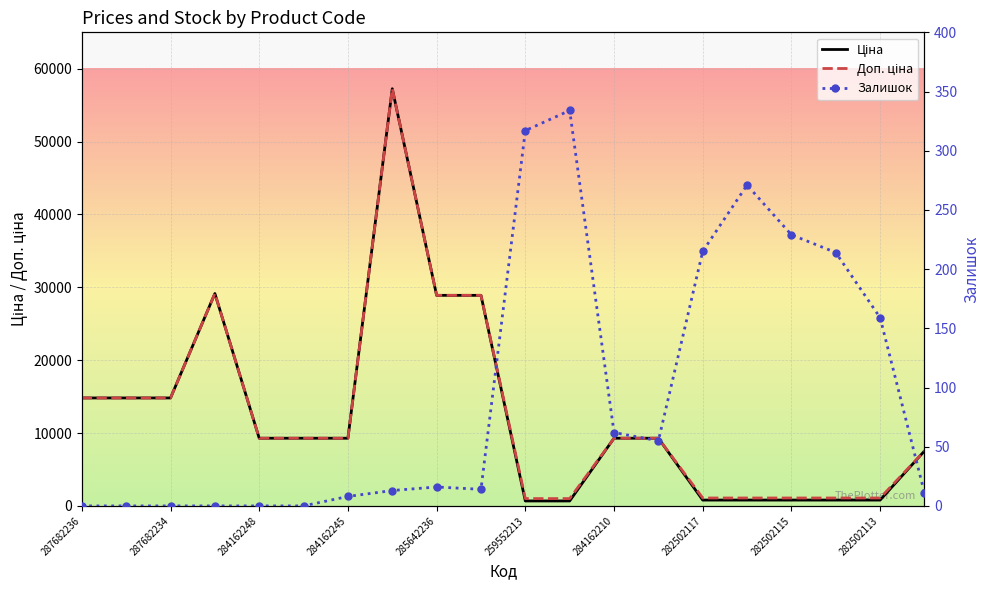

True or false: Залишок has a value of 214.0 at 17.

True